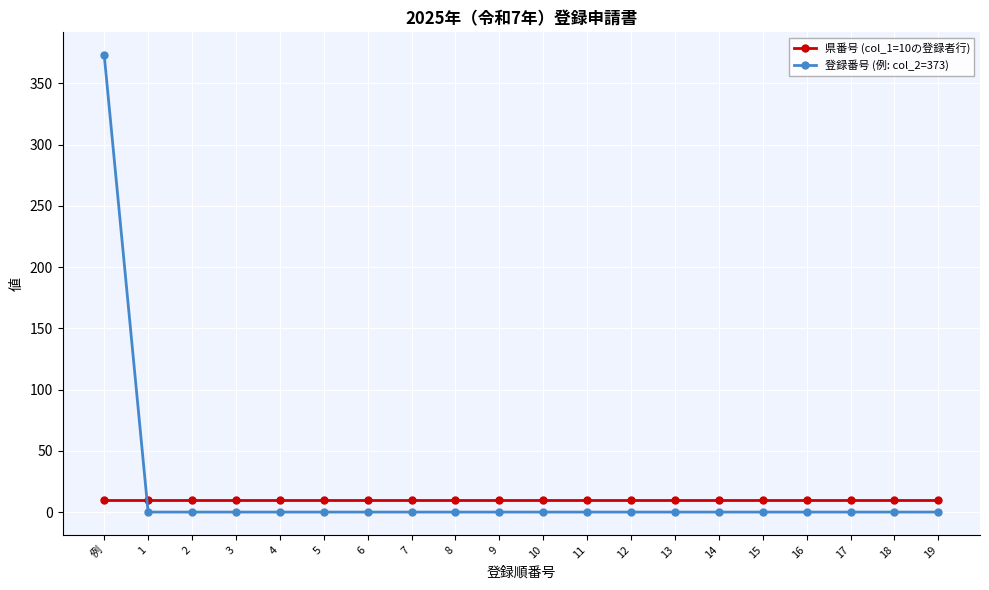

At how many categories does at least one series exceed 111?

1